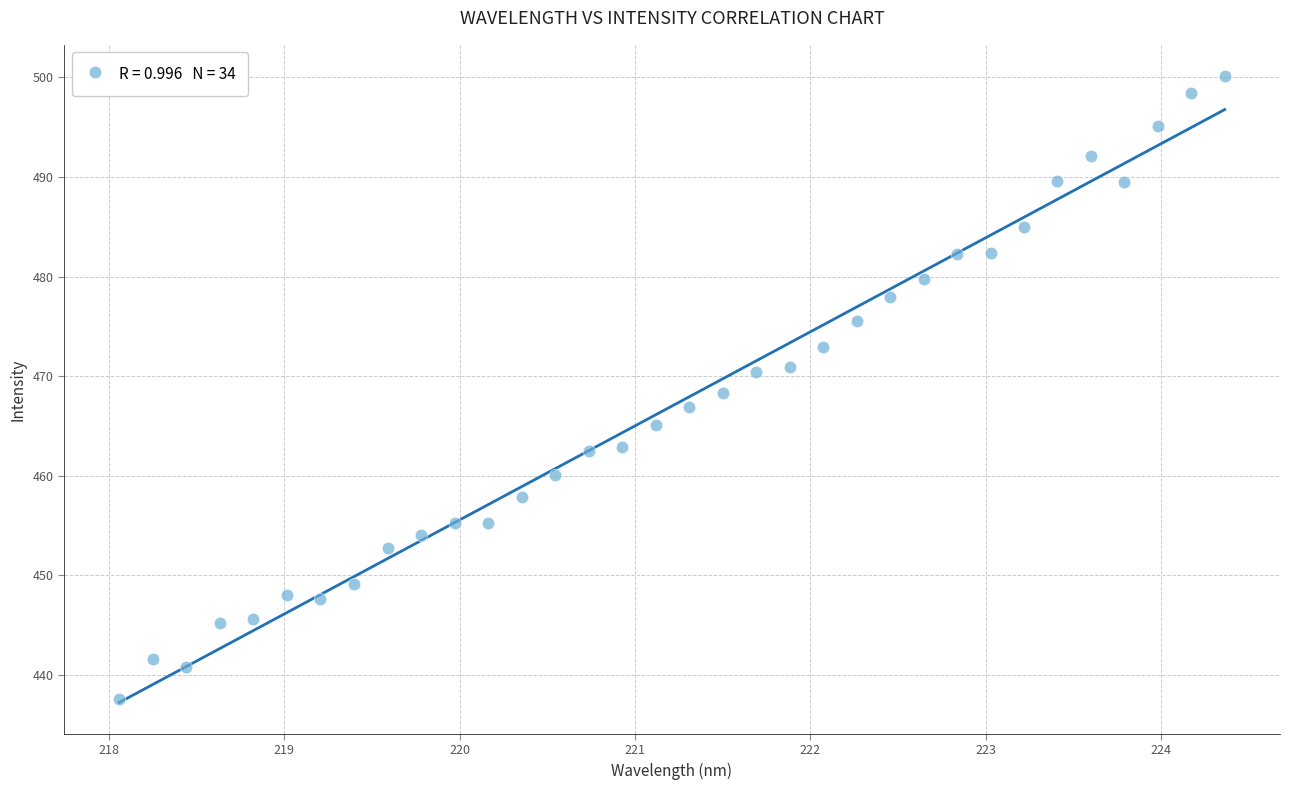

What is the range of X values (max minus min)?

6.3